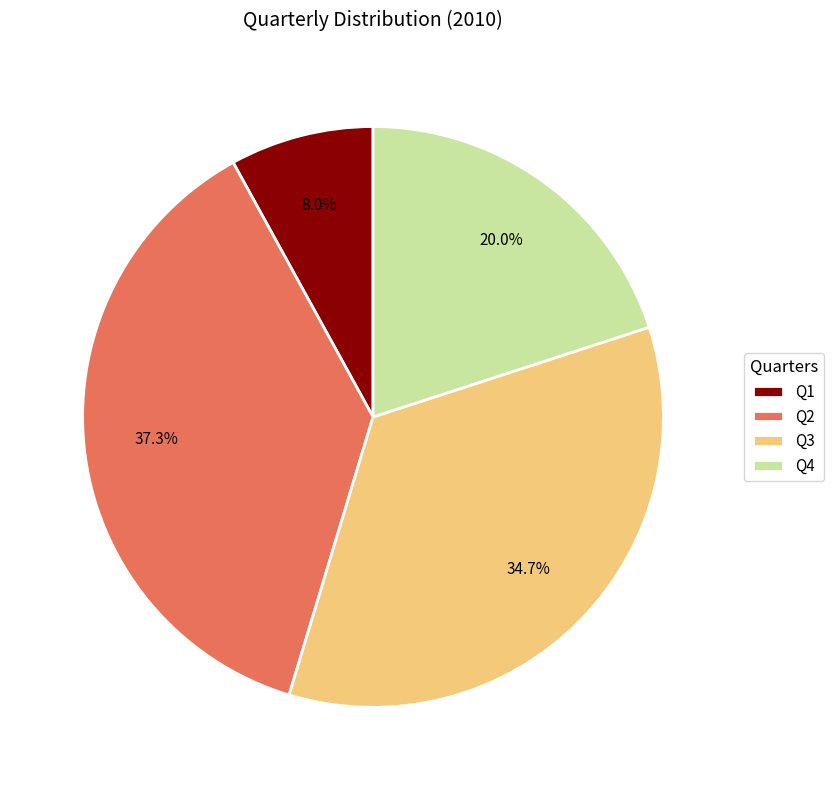

How many slices are in this pie chart?

4